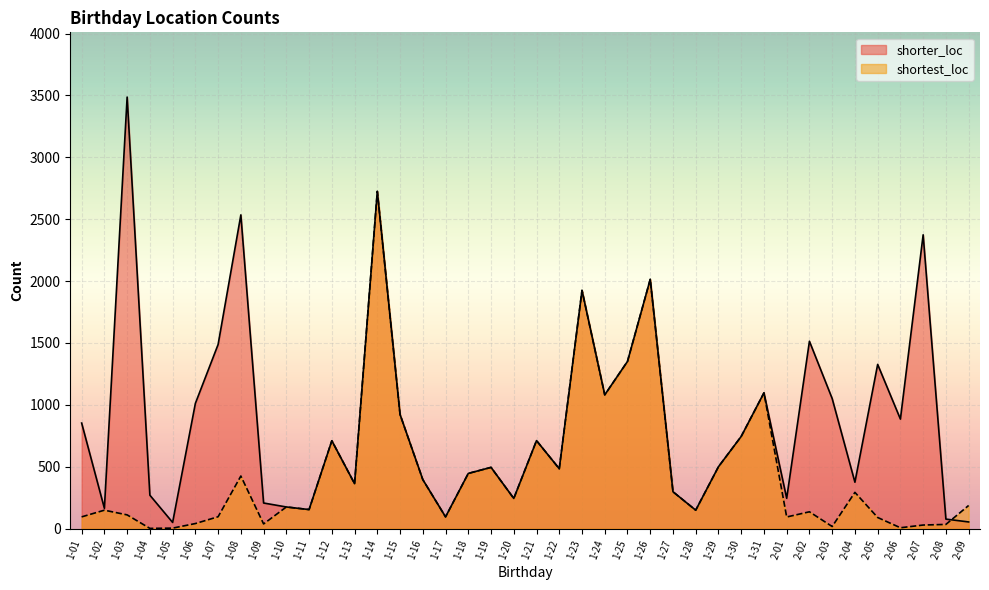

Which series ends up on top after the final intersection of shortest_loc and shorter_loc?

shortest_loc